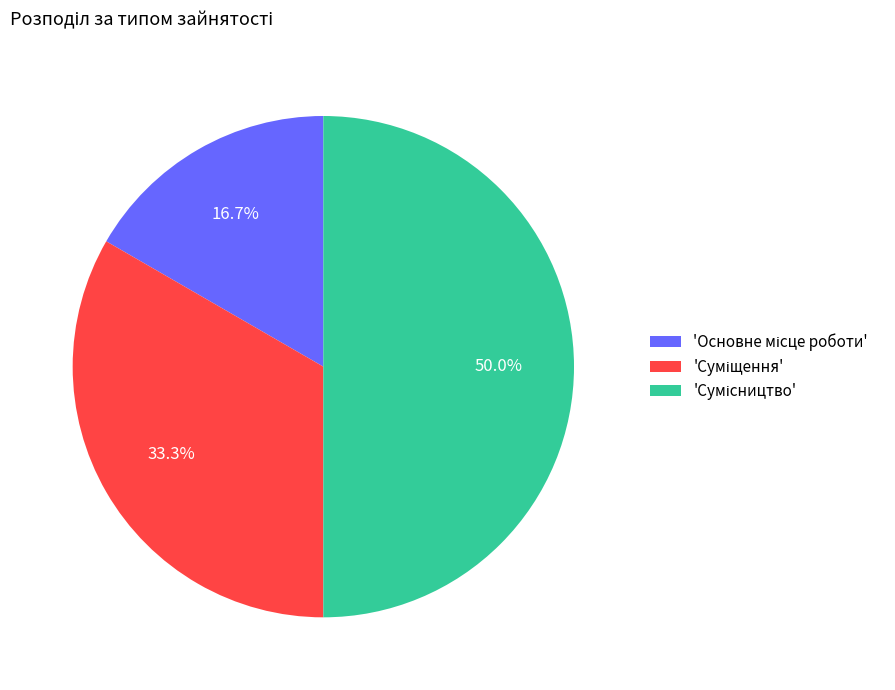

How many segments does this pie chart have?

3